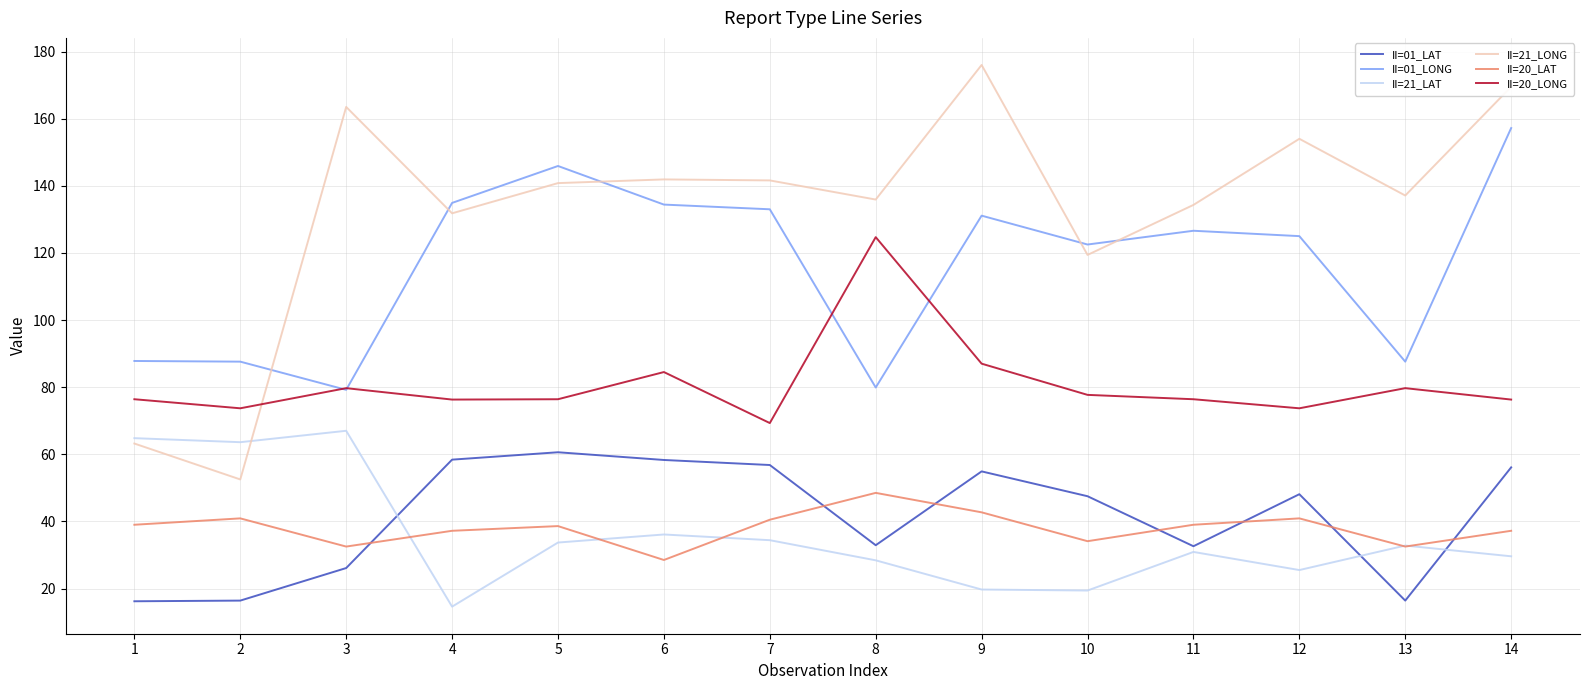

The value of II=21_LONG at 14 is 169.5. True or false?

True